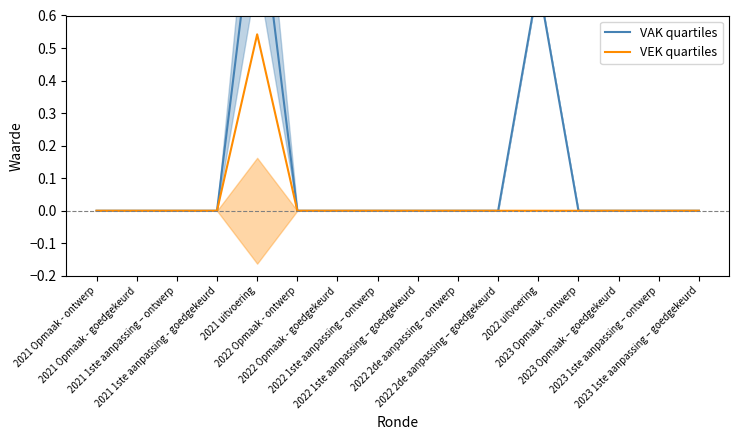

What is the greatest value displayed?

1.0